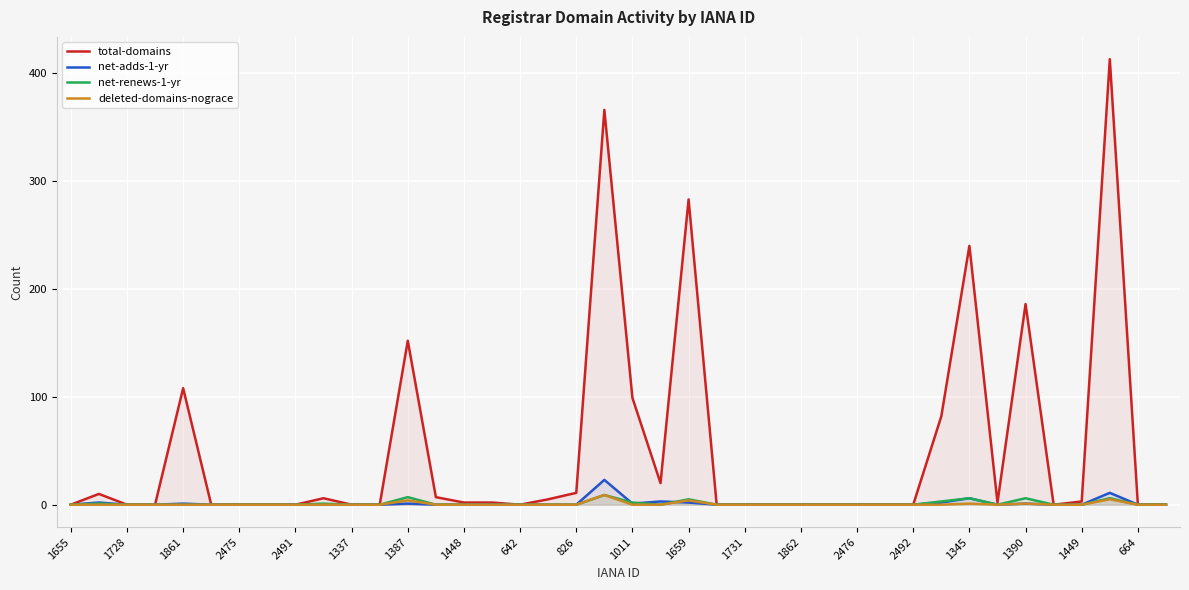

Which series has the widest spread of values?

total-domains